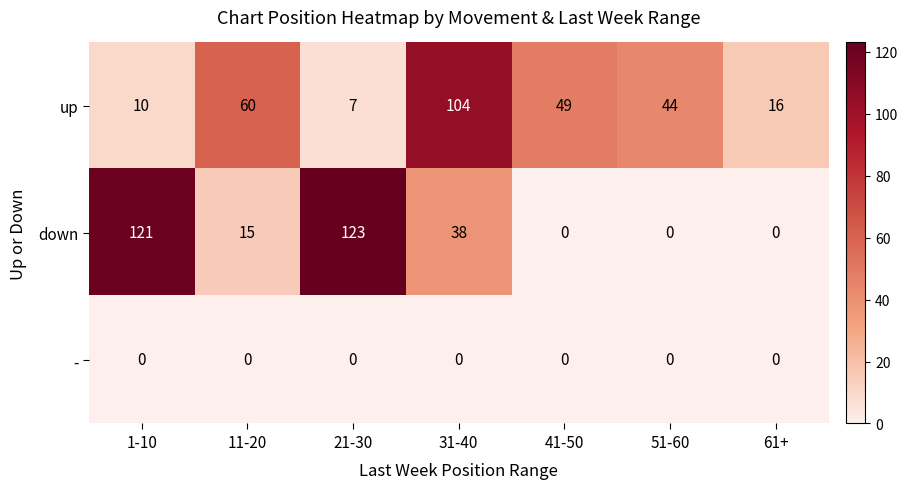

Where is down nearest to the value 61?

31-40